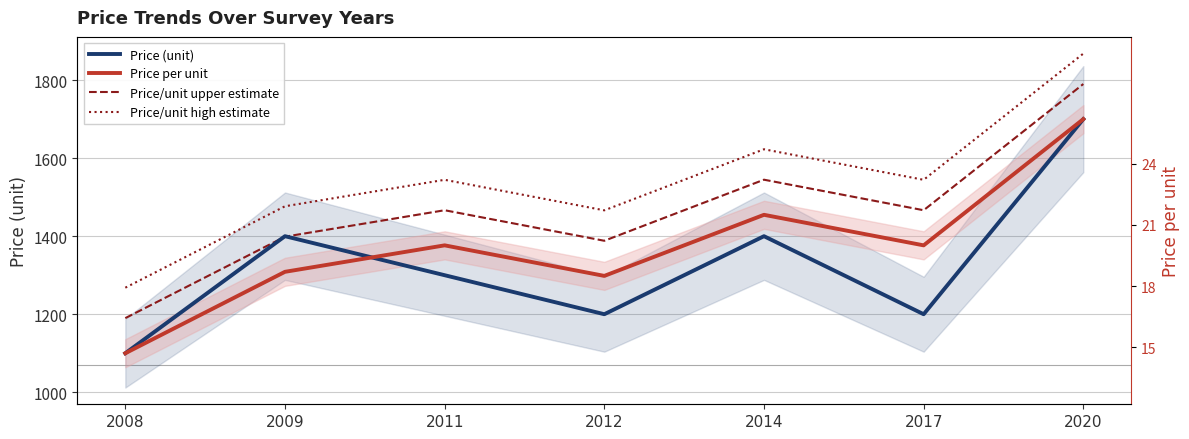

True or false: Price/unit upper estimate and Price/unit high estimate cross at least once.

False